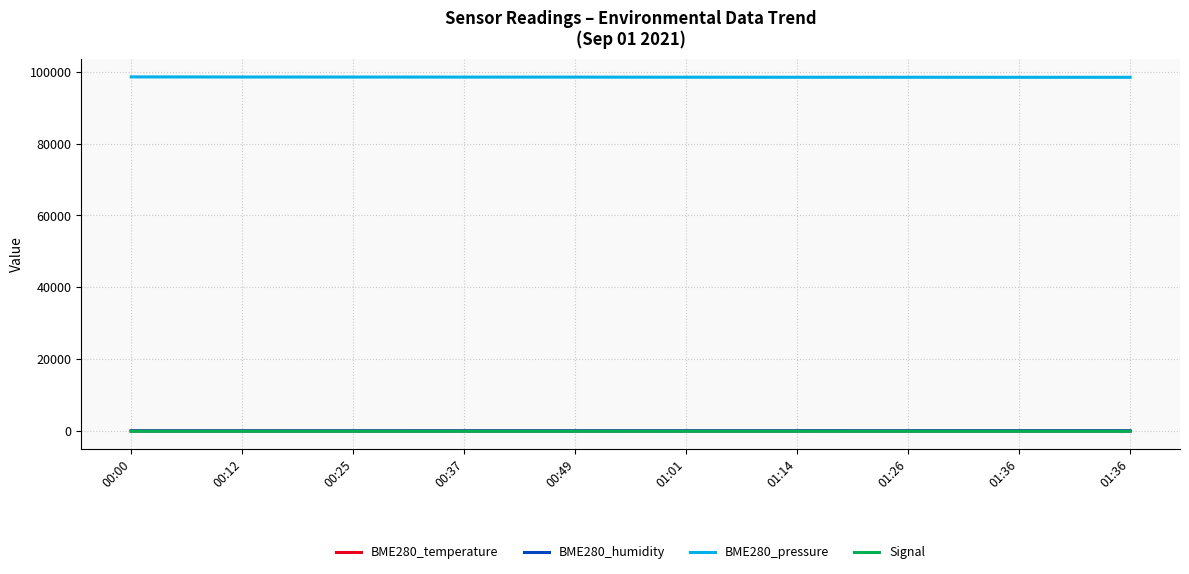

True or false: BME280_temperature has a value of 19.7 at 00:00.

True